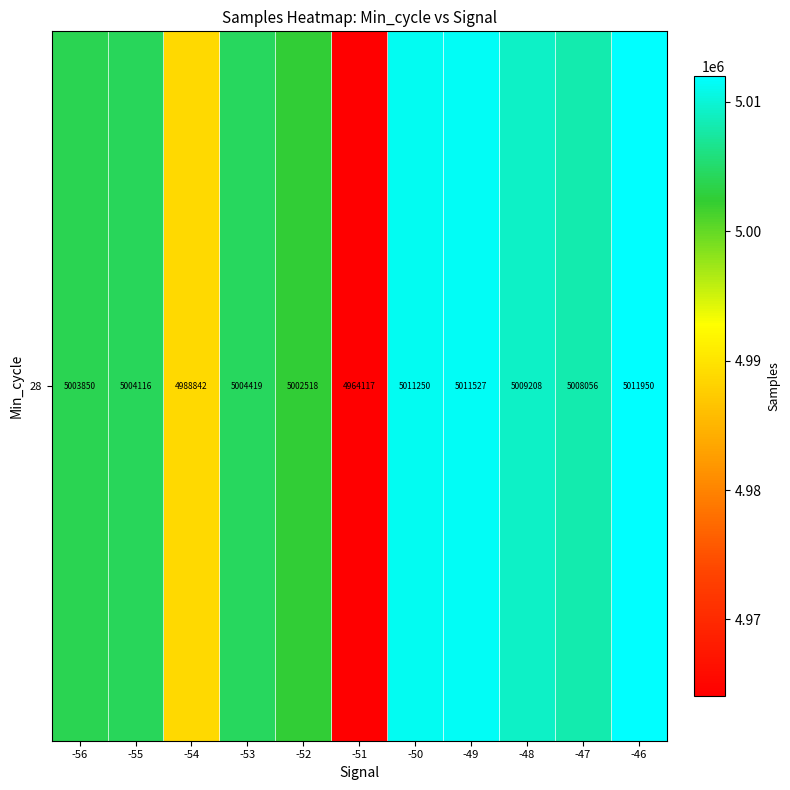

Where is the data nearest to the value 4988033?

-54